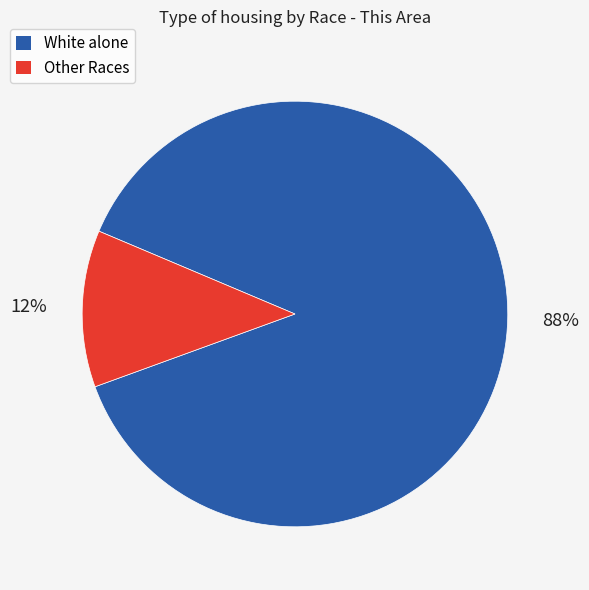

To the nearest percent, what is the difference between the largest and smallest slice percentages?

76%